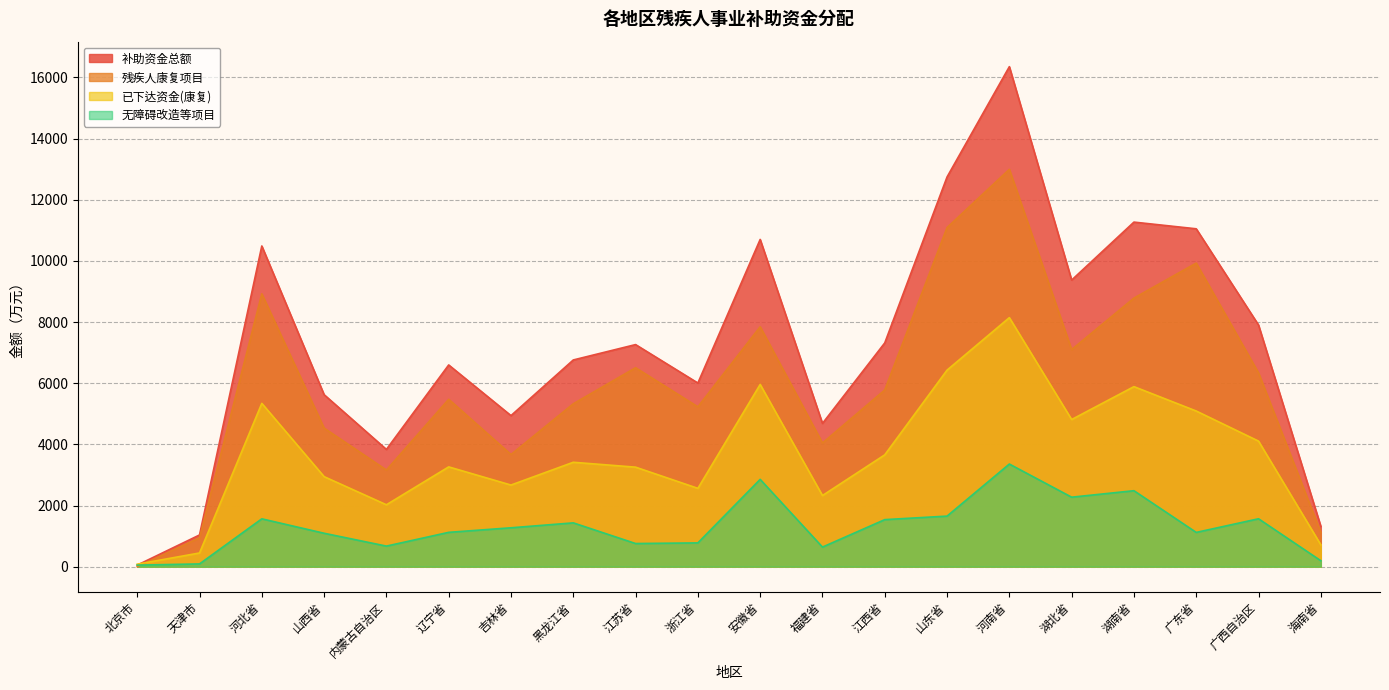

Does the chart have visible grid lines?

Yes